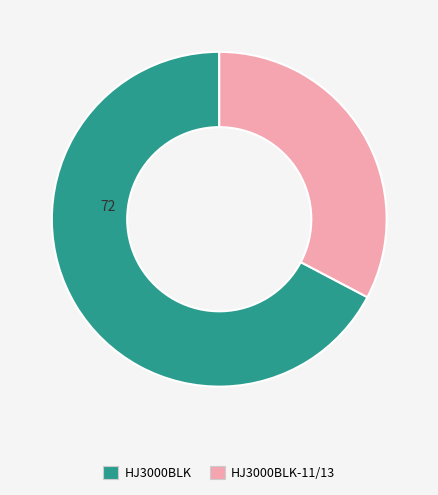

Is the sum of HJ3000BLK-11/13 and HJ3000BLK greater than half?

Yes